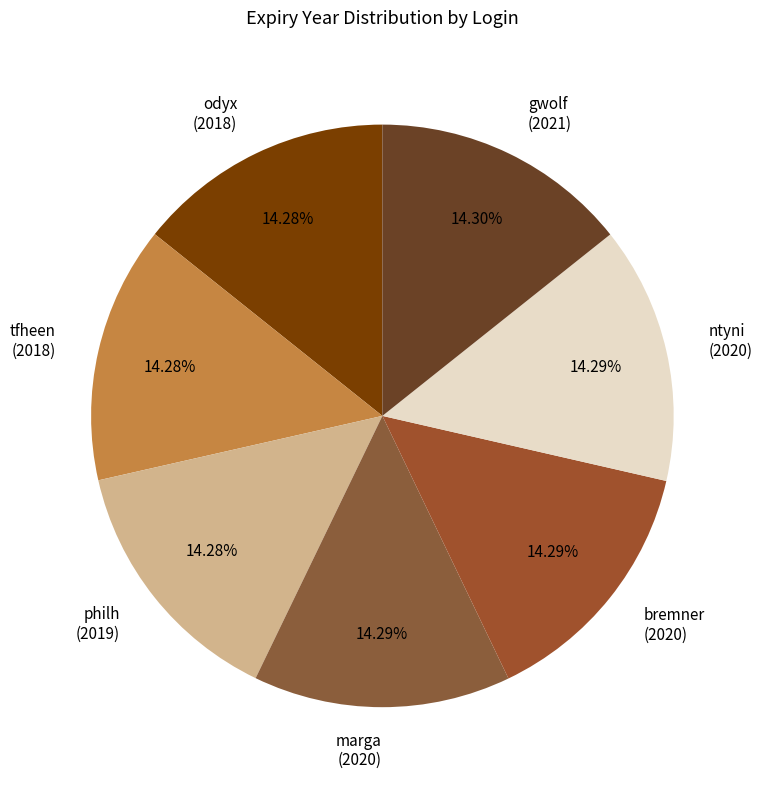

Combined, what portion of the pie is philh and gwolf?

28.6%